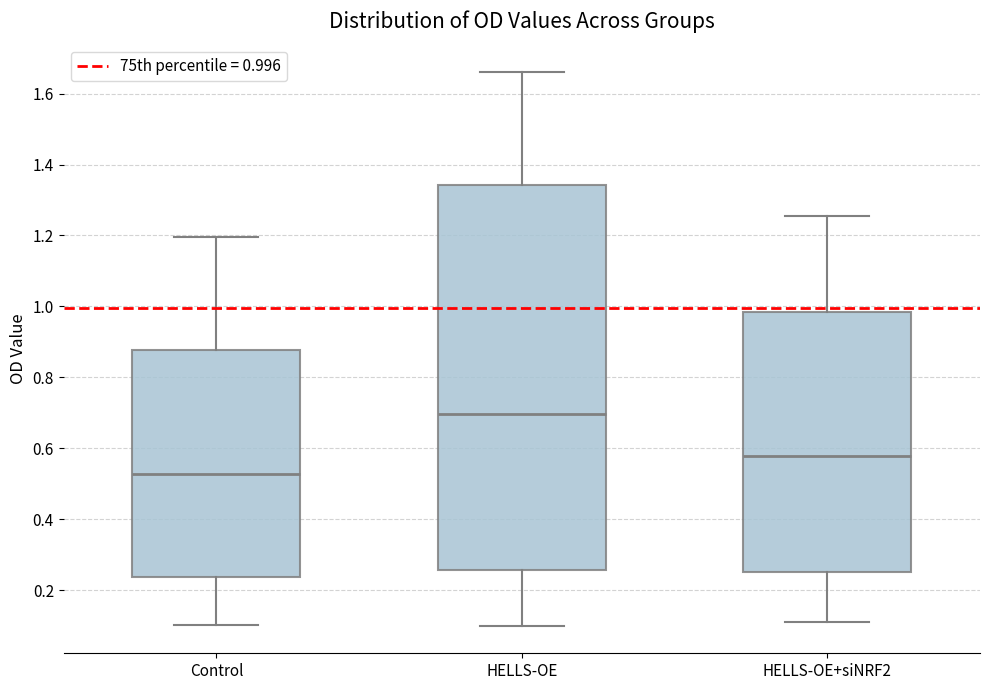

Which box's median line is the lowest?

Control